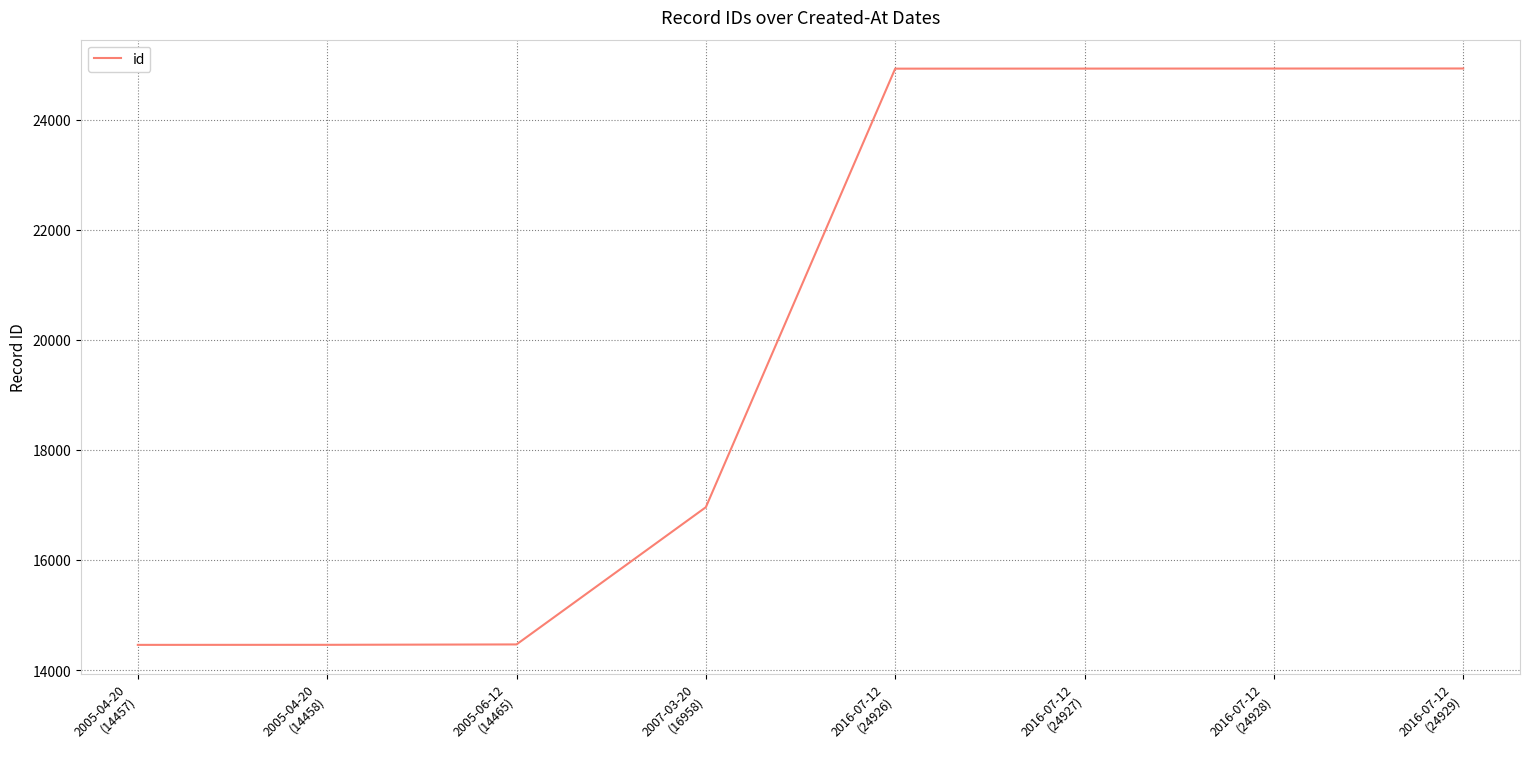

What is the smallest value displayed?

14457